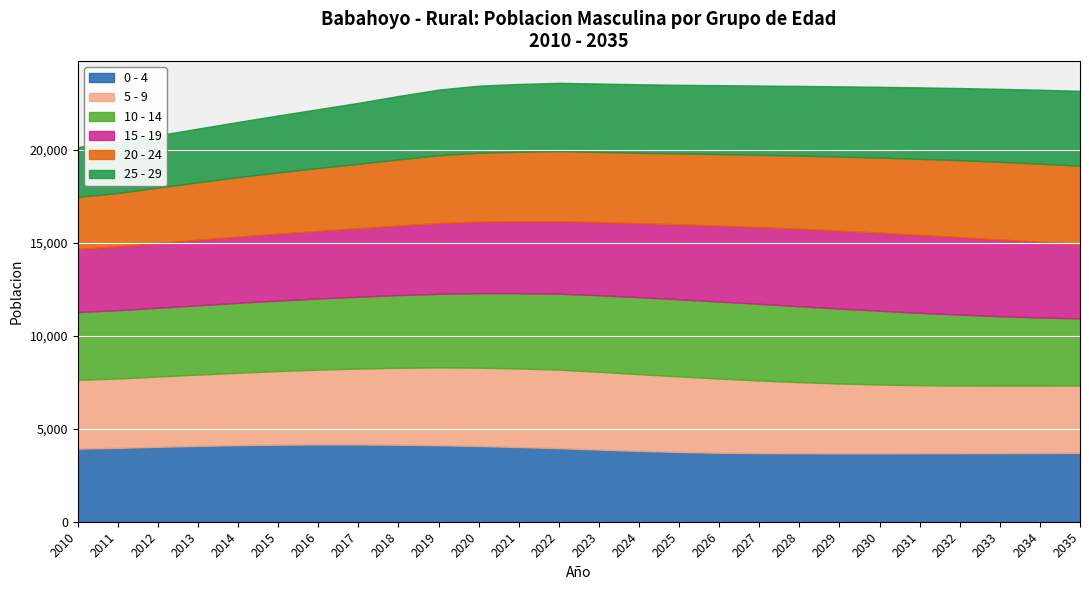

What is the average value of the 5 - 9 series?

3913